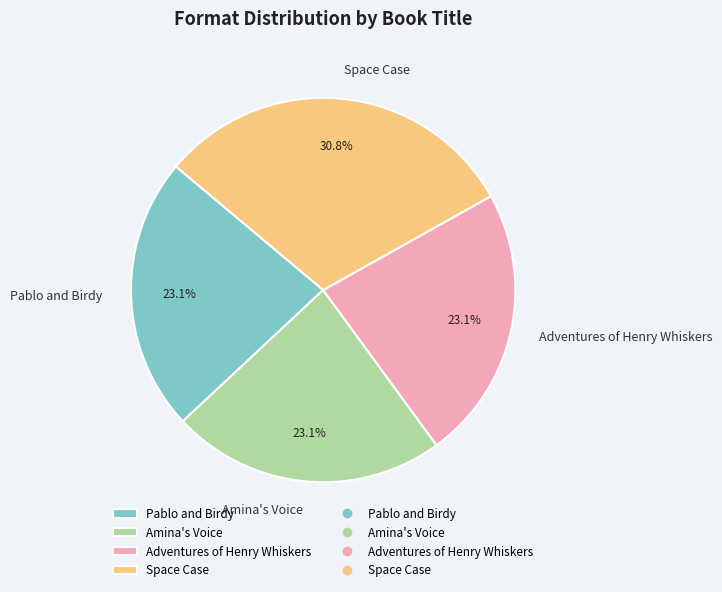

What percentage is NOT represented by Space Case?

69.2%